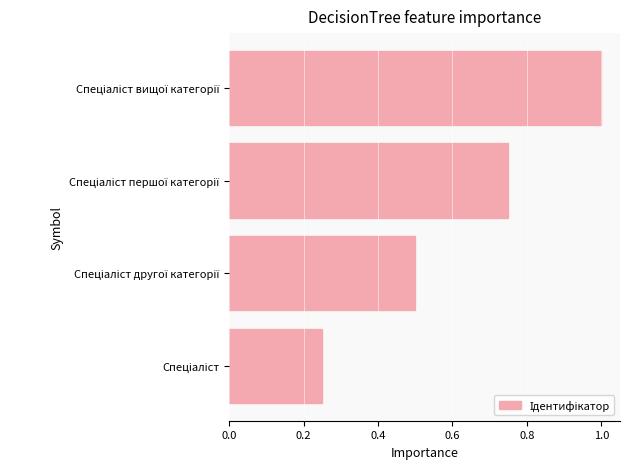

What is the maximum value shown in the chart?

1.0